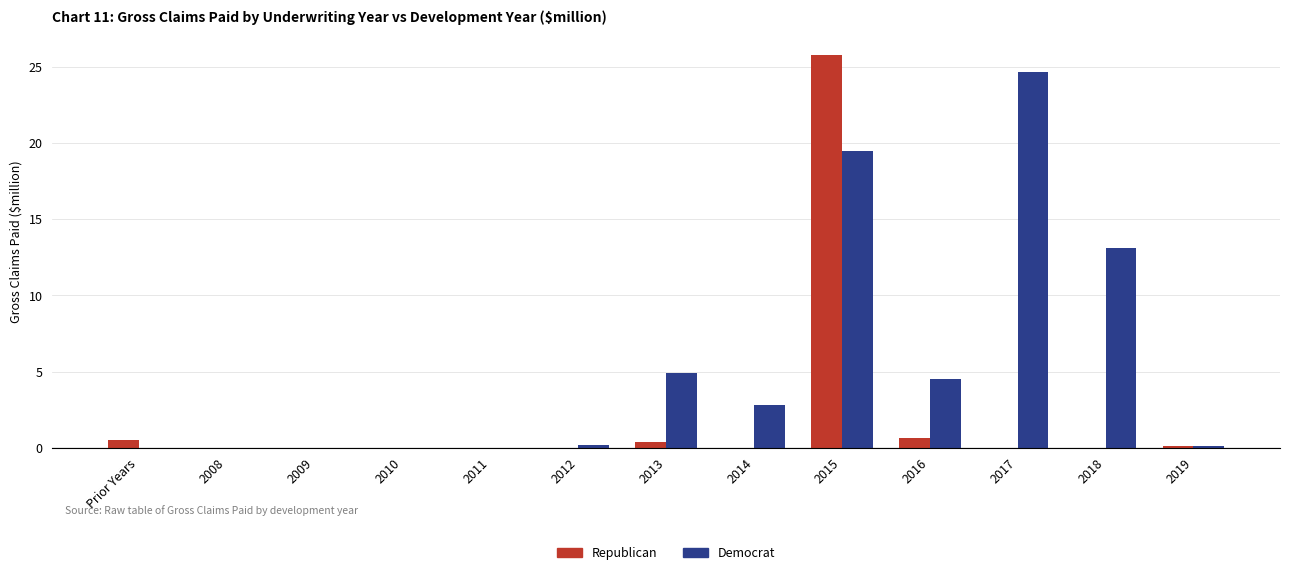

Which series changed the most between 2013 and 2014?

Democrat